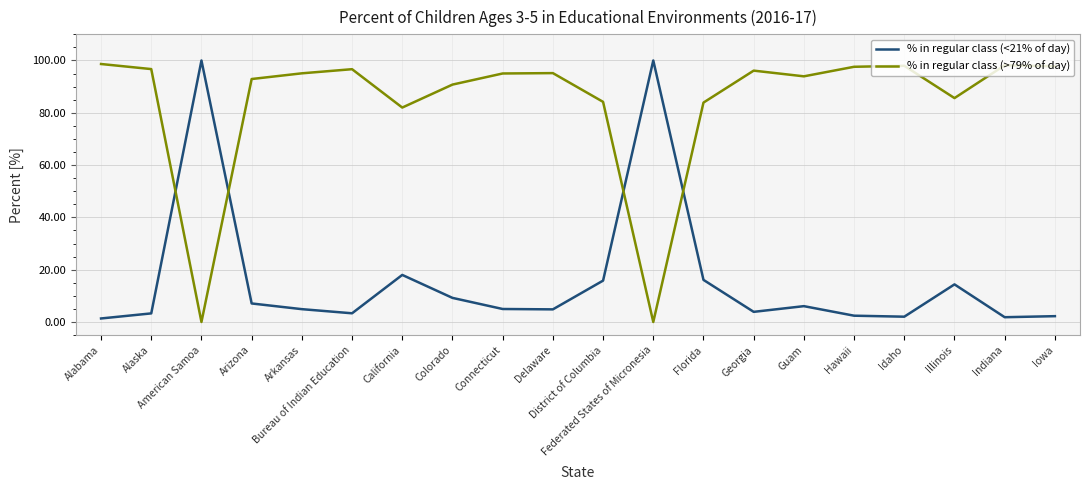

At how many categories does at least one series exceed 37?

20